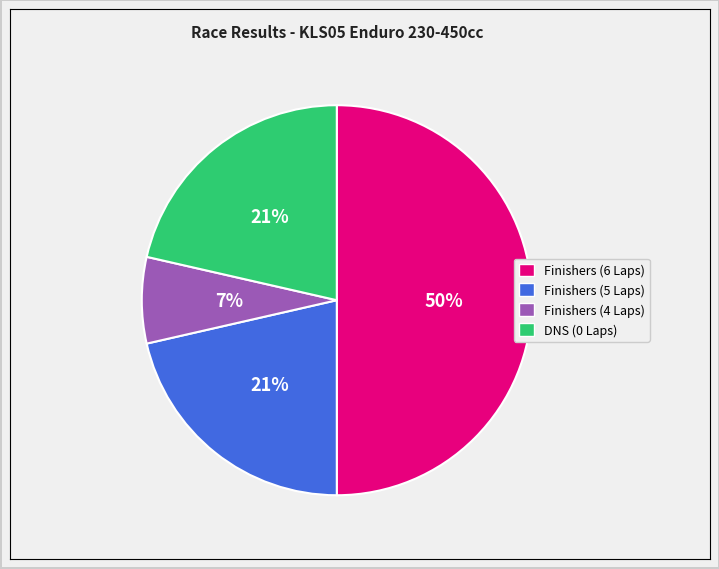

To the nearest percent, what is the difference between the largest and smallest slice percentages?

43%